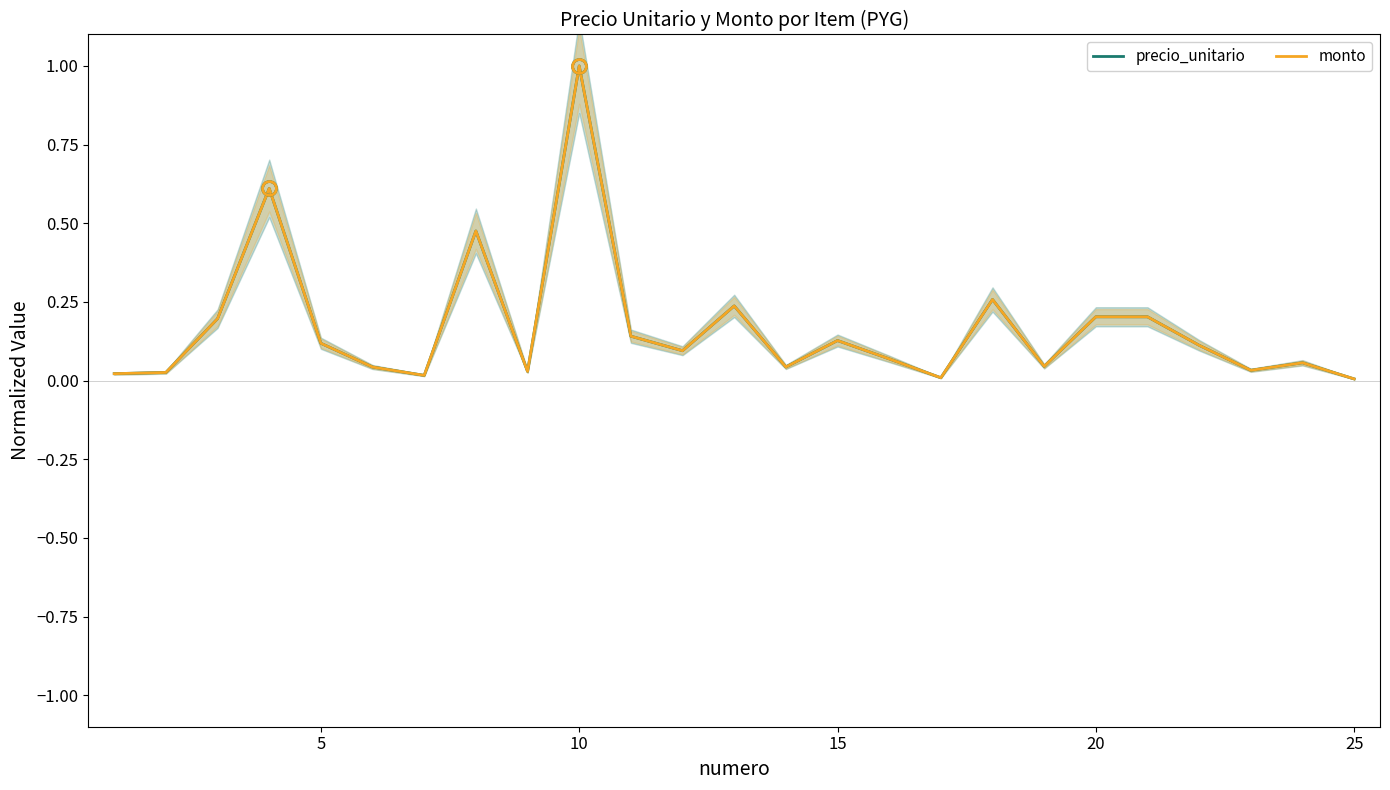

True or false: precio_unitario and monto intersect in this chart.

False